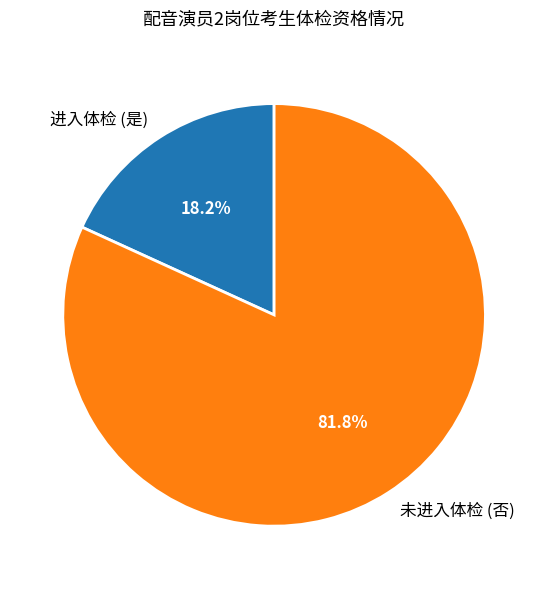

Which has a higher value, 未进入体检 (否) or 进入体检 (是)?

未进入体检 (否)